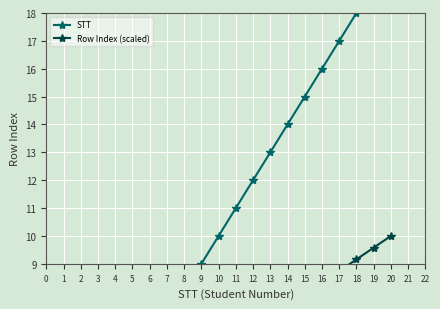

What is the difference between the second highest and second lowest values in the STT series?

17.0